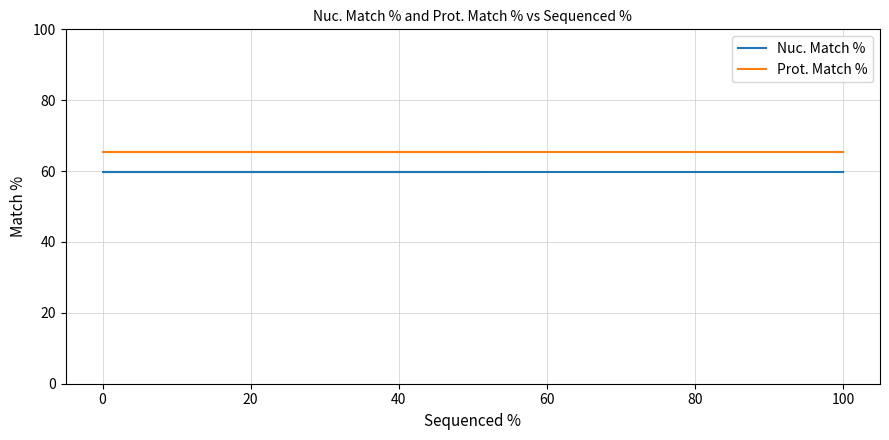

Which series changed the most between 0 and 20?

Nuc. Match %